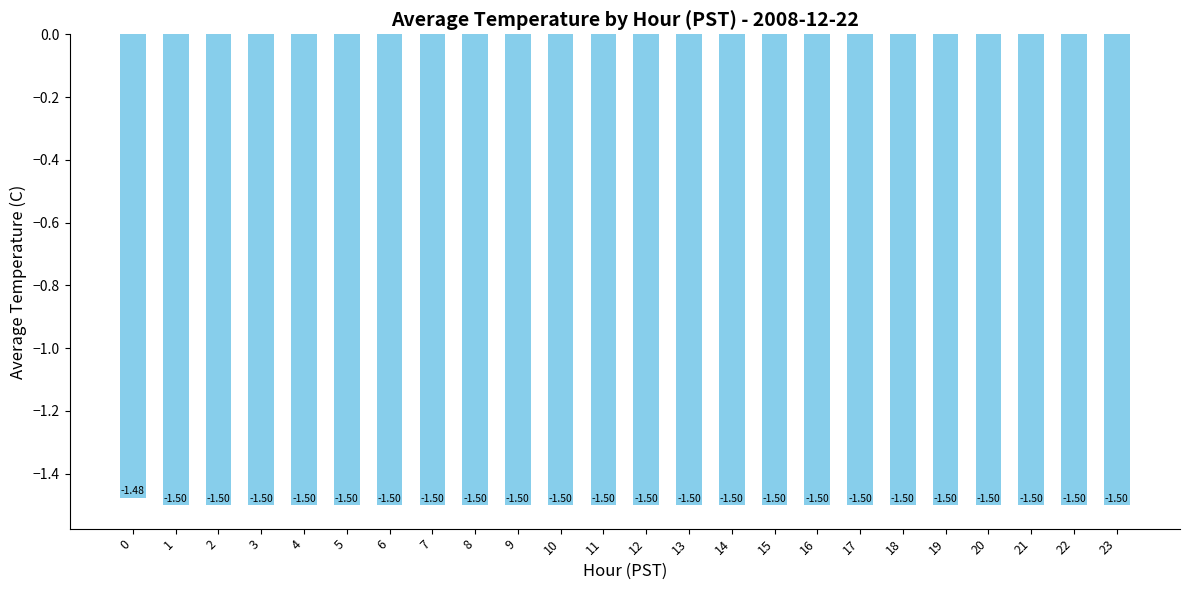

True or false: the data shows -1.5 at 1.

True